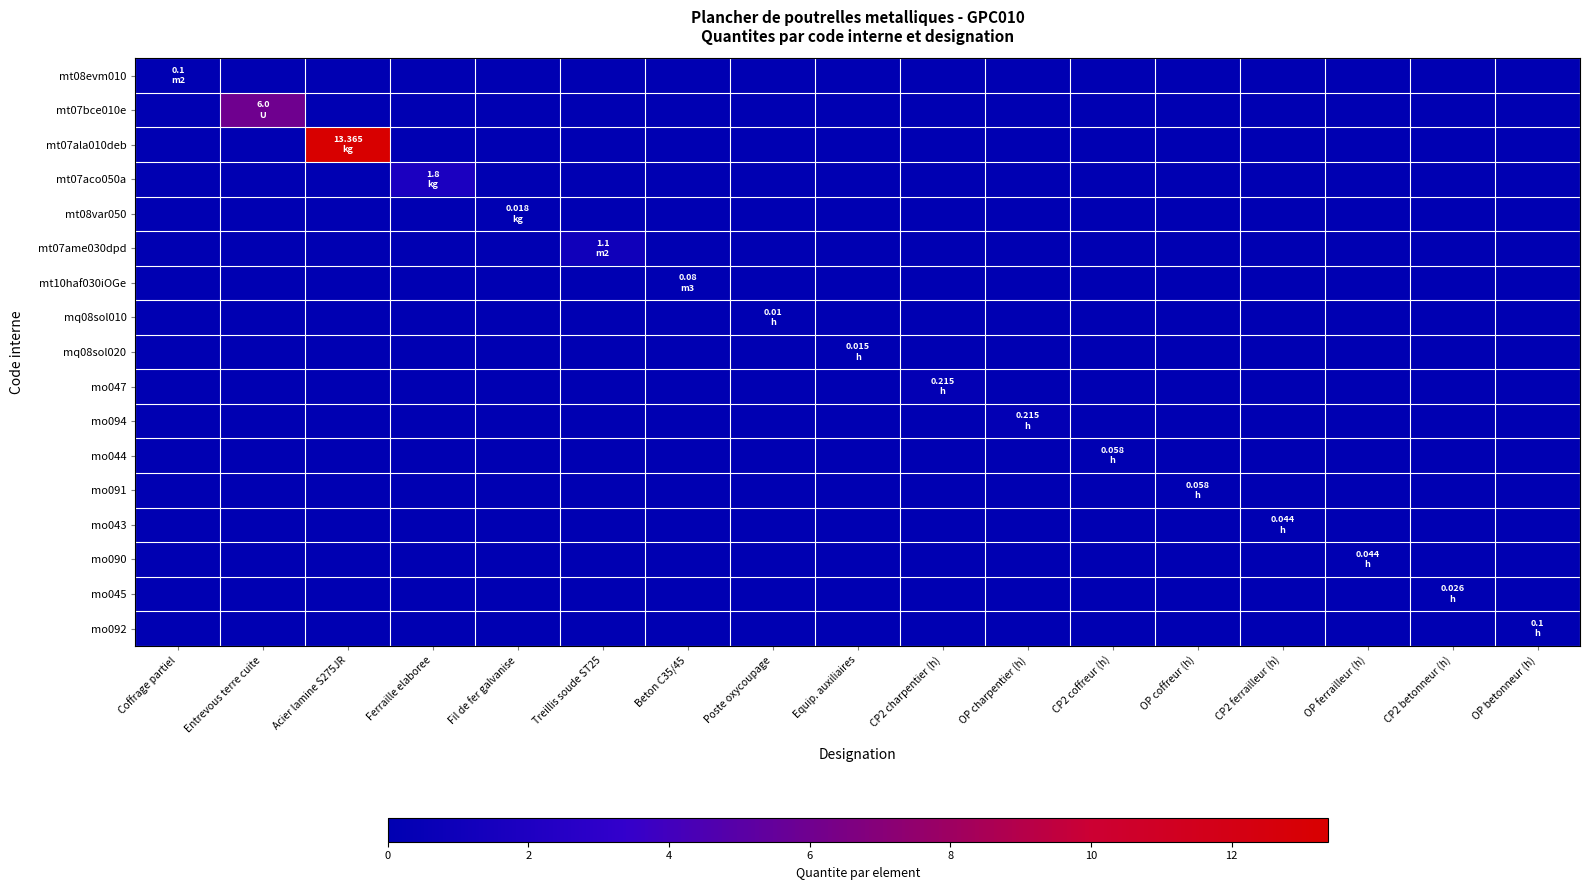

Which series changed the most between Acier lamine S275JR and OP betonneur (h)?

mt07ala010deb